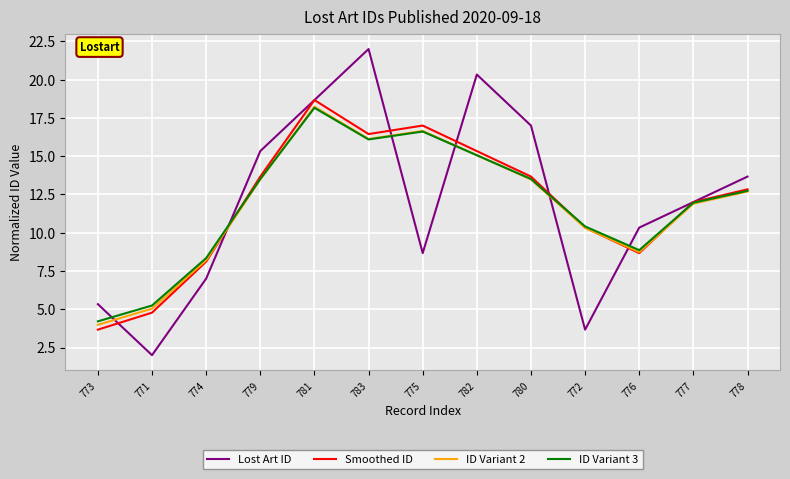

How many lines are shown in the chart?

4